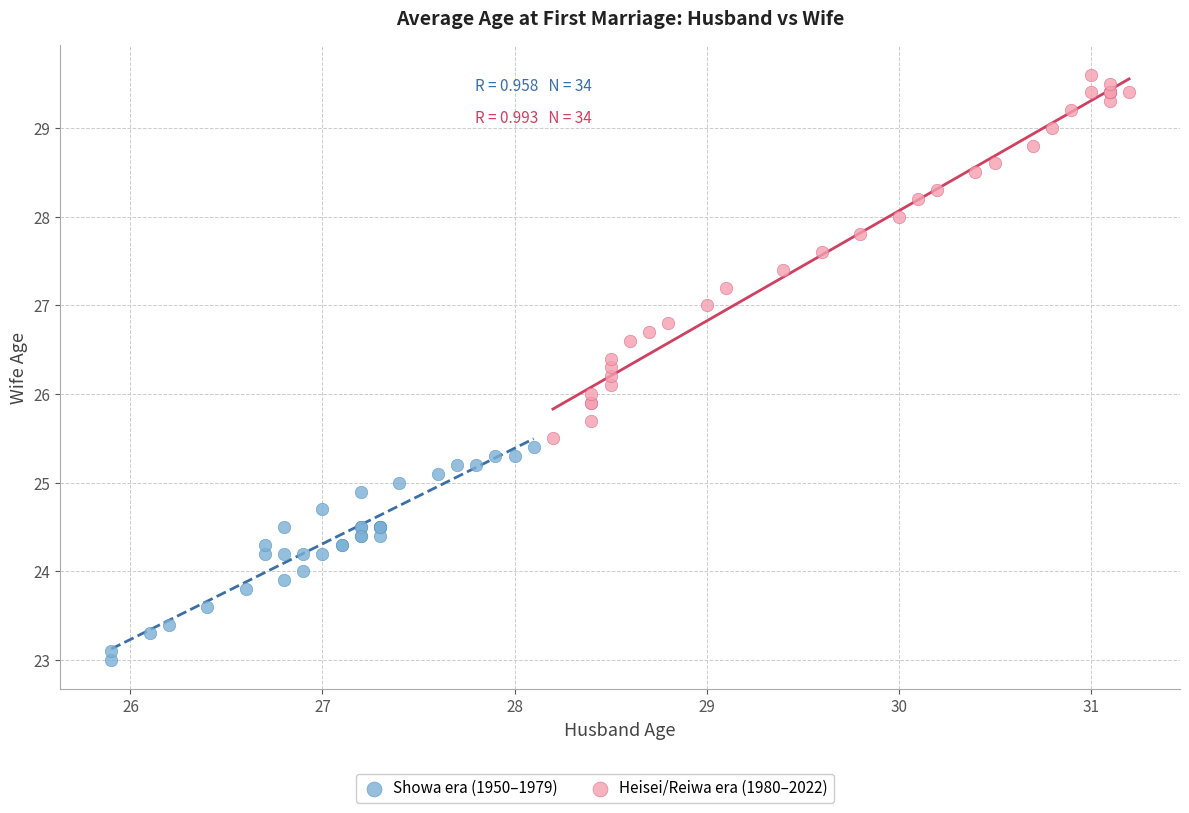

Which series contains the highest Y value?

Heisei/Reiwa era (1980–2022)